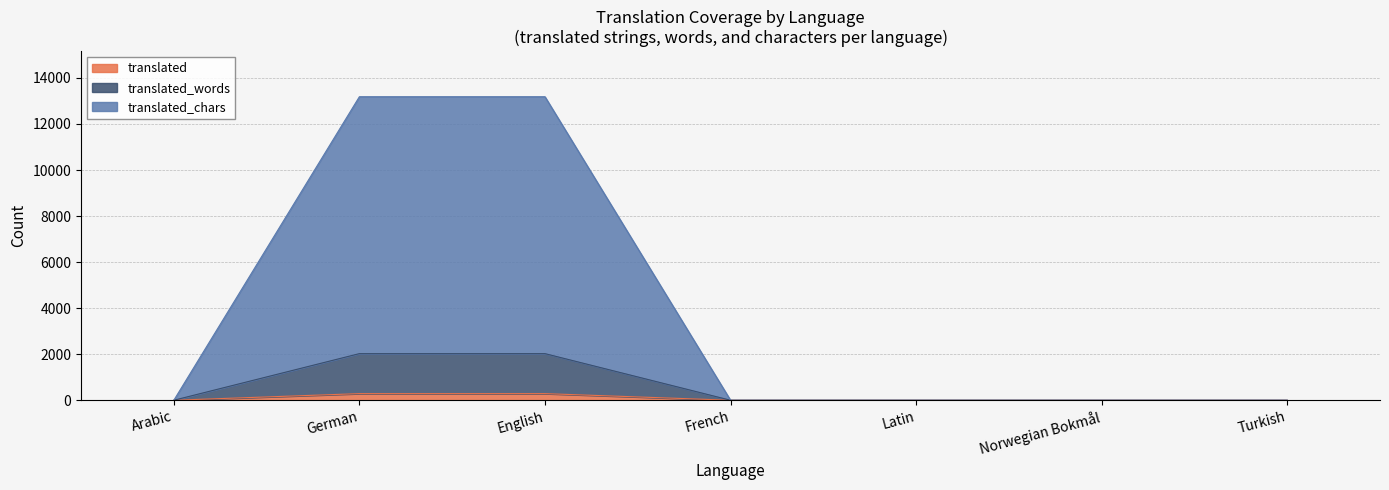

What are all the series names shown in the legend?

translated, translated_words, translated_chars